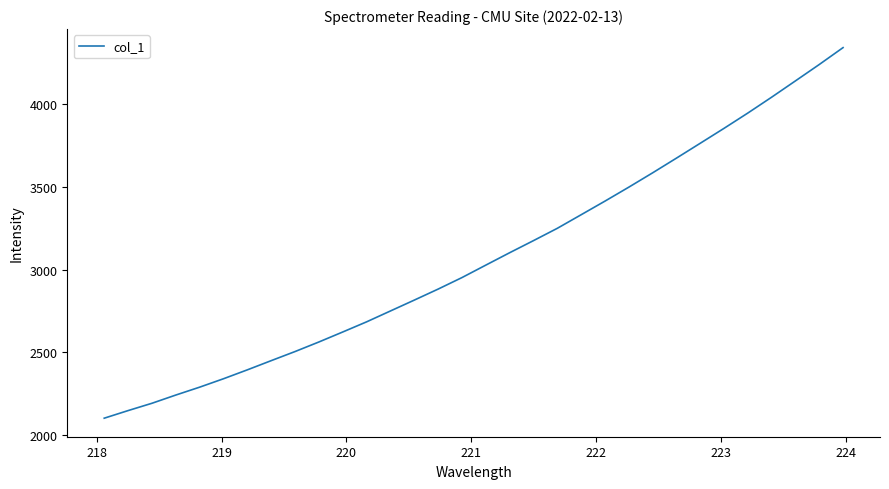

What is the maximum value shown in the chart?

4343.5